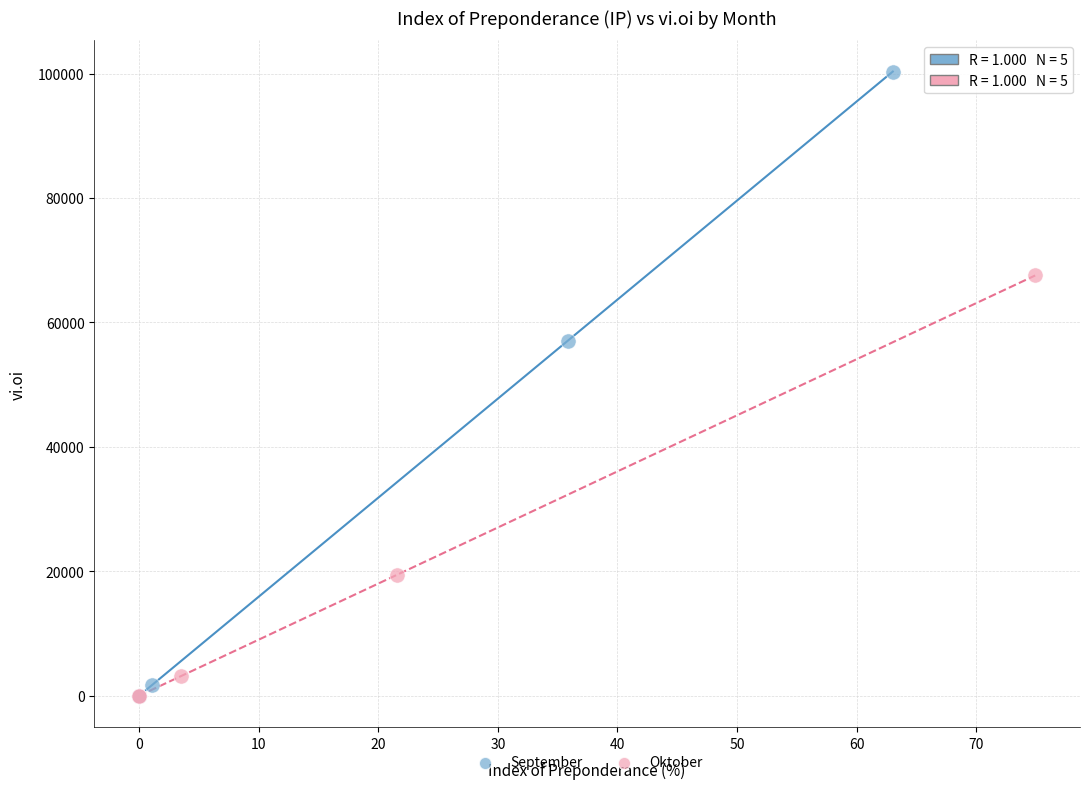

Which series has the widest spread of Y values?

September